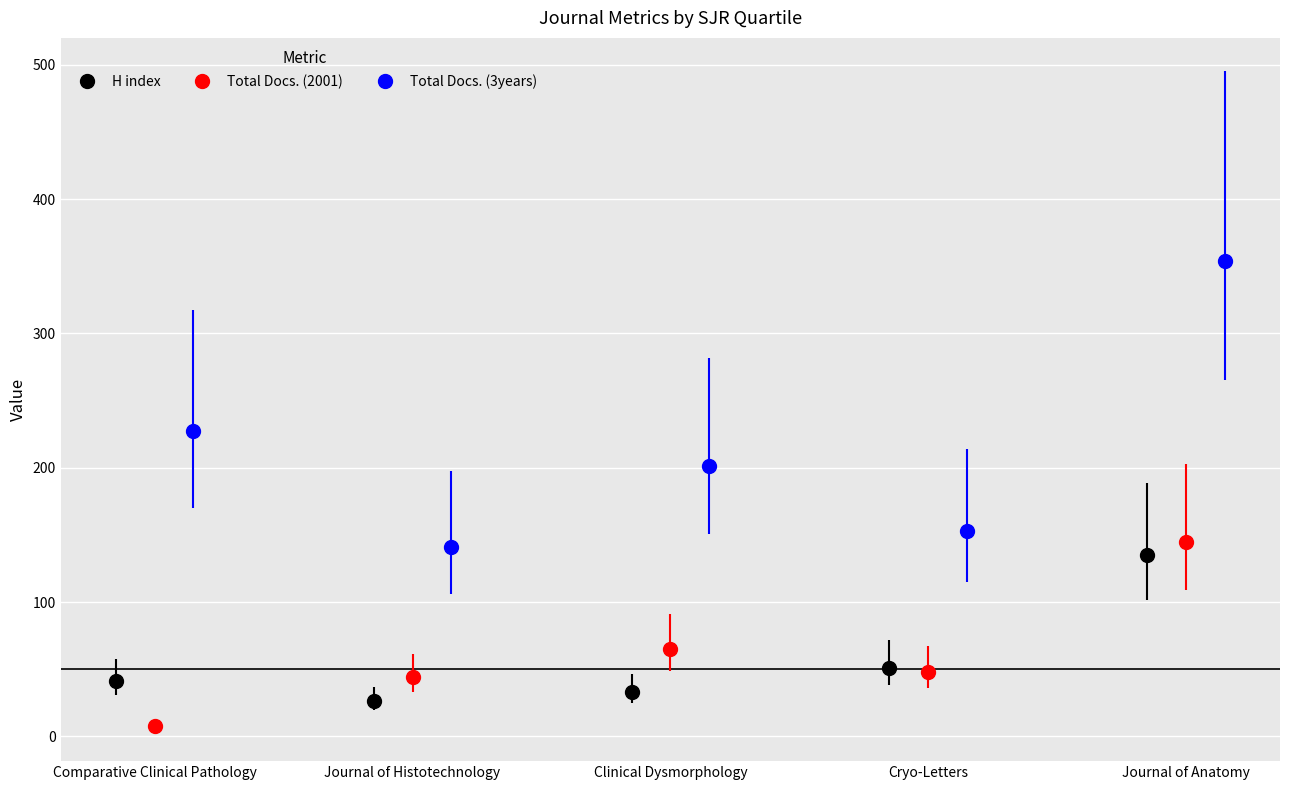

Is it true that Total Docs. (2001) equals 48 at Cryo-Letters?

True